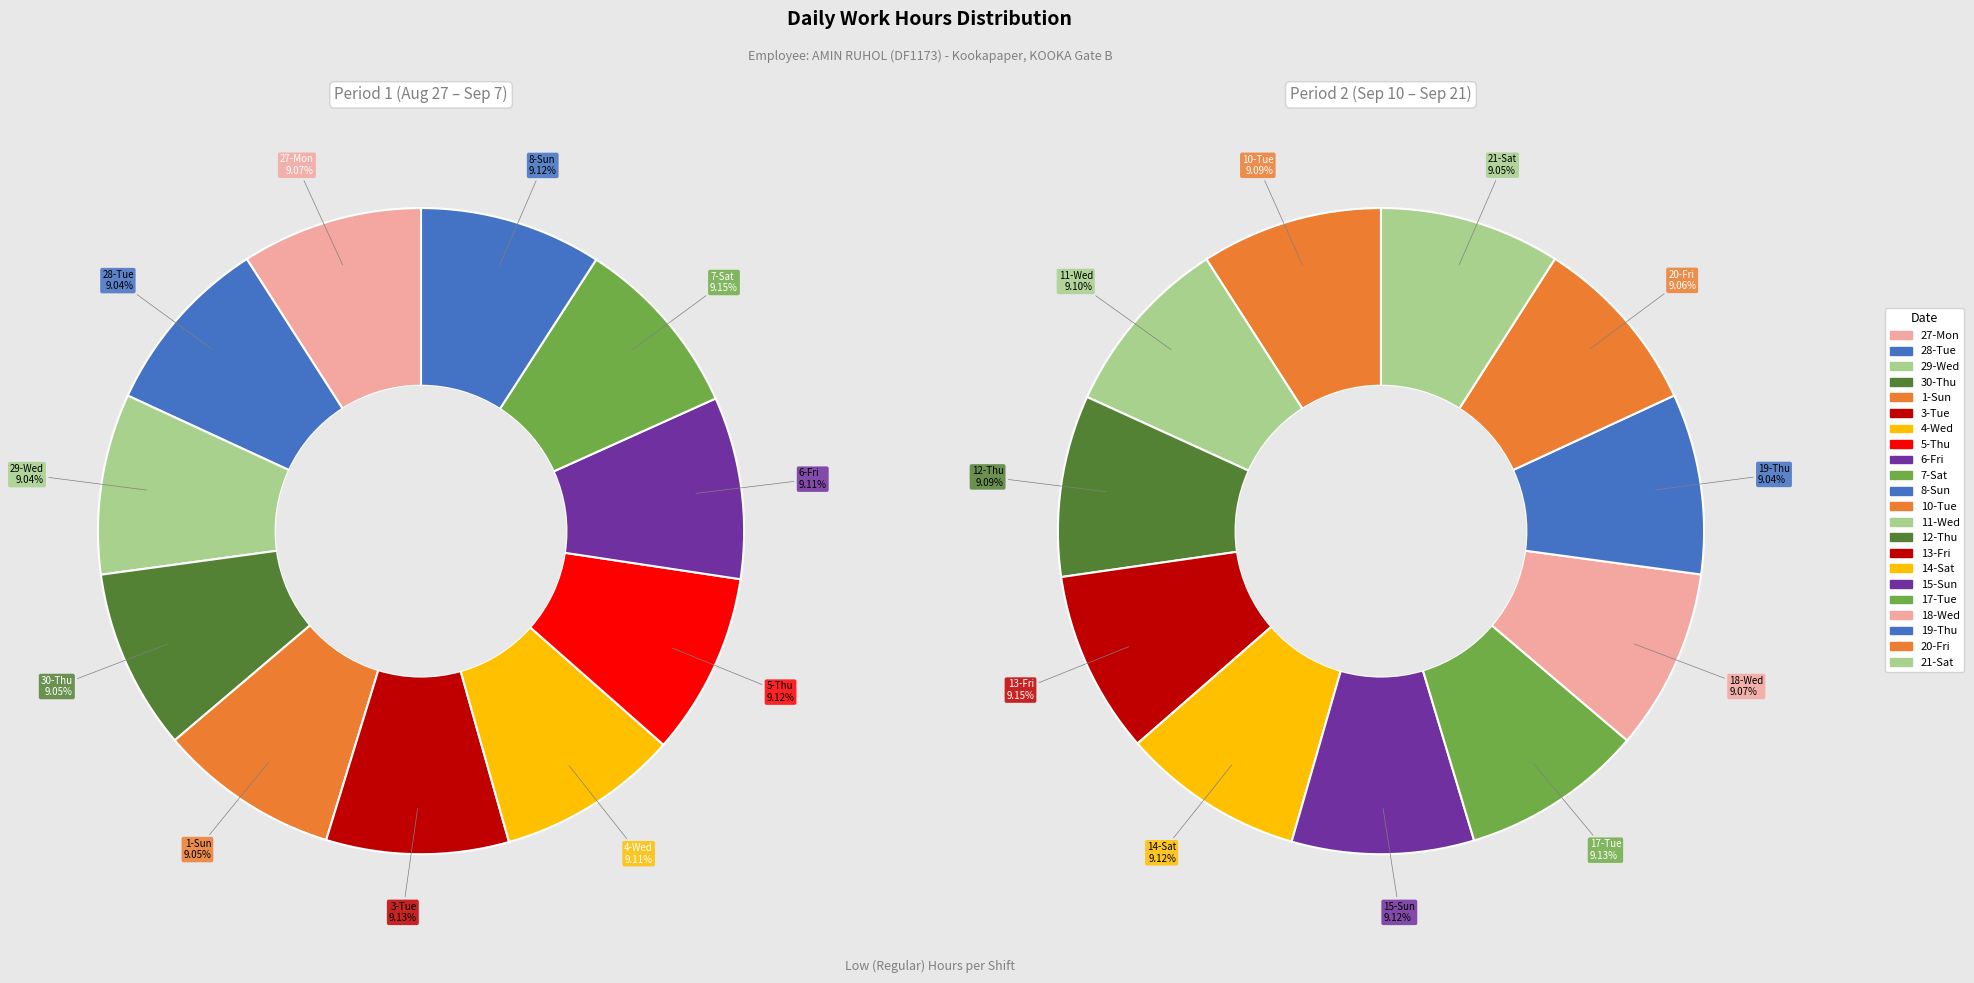

Does any single category account for the majority?

No